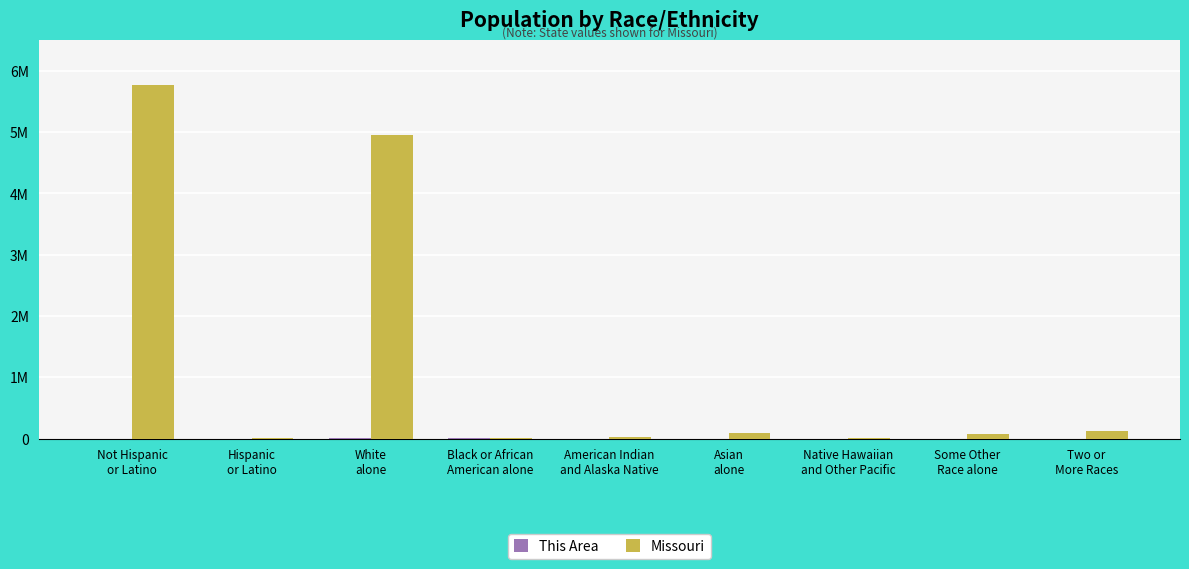

What is the label of the 3rd bar from the right?

Native Hawaiian
and Other Pacific